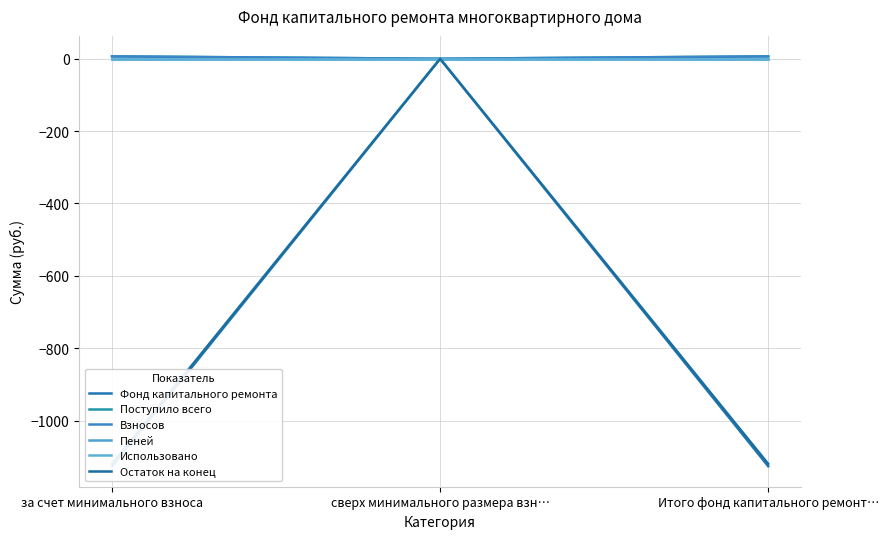

Is this an area chart (filled region under the line)?

No